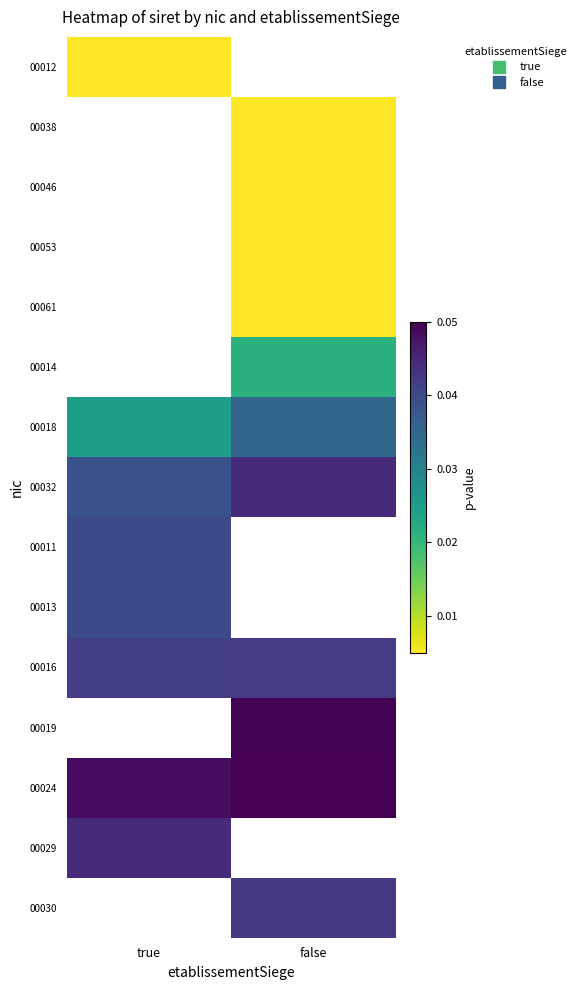

Which has a higher value, true or false?

true